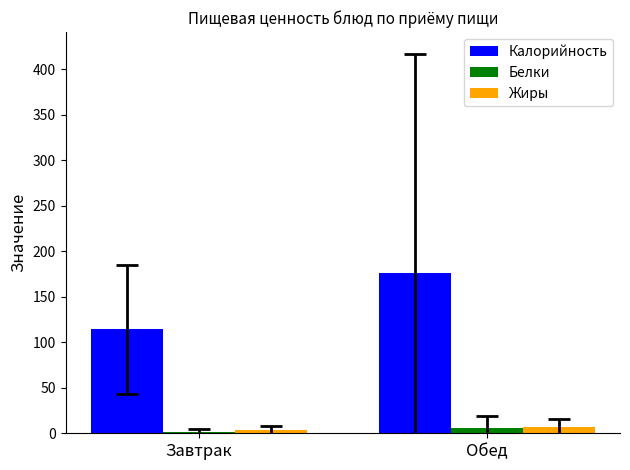

List the labels in order of Жиры value, smallest first.

Завтрак, Обед